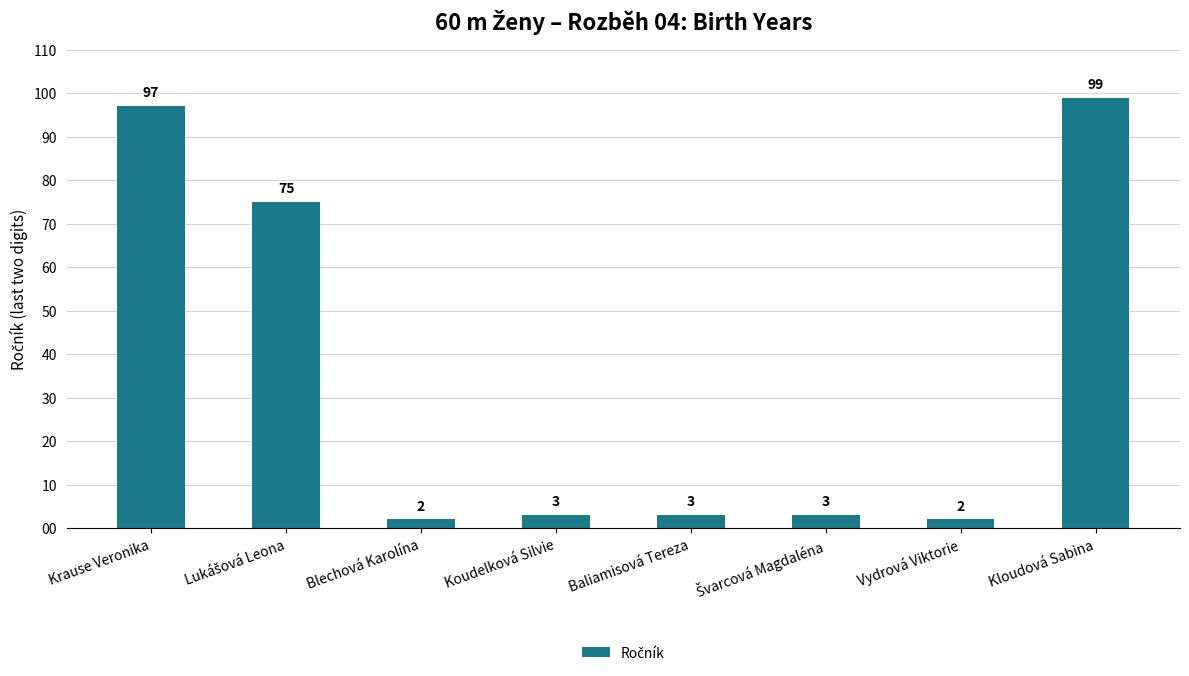

The chart shows a value of 97 at Krause Veronika. True or false?

True